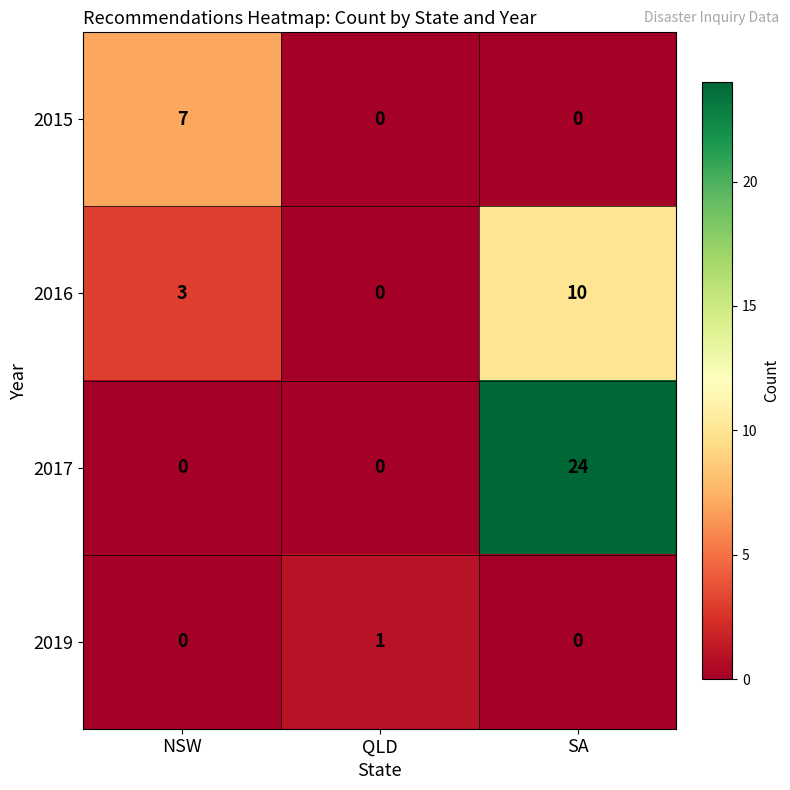

Which series changed the most between NSW and QLD?

2015